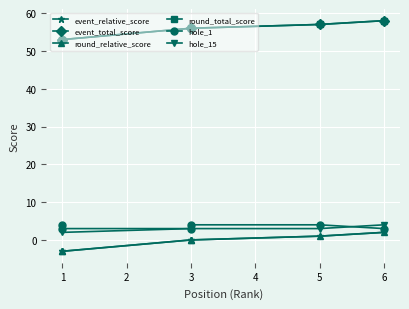

The hole_1 series shows 5 at 5. True or false?

False